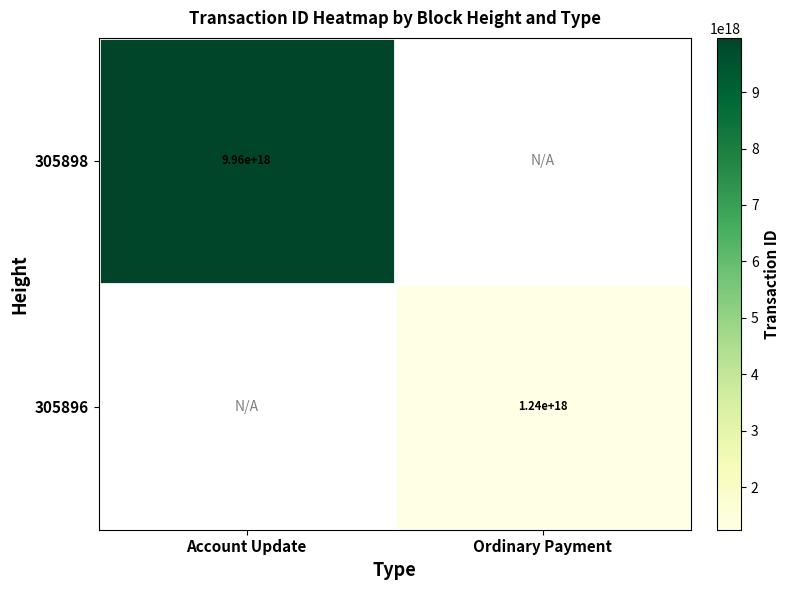

The 305896 series shows 1240000000000000000 at Ordinary Payment. True or false?

True